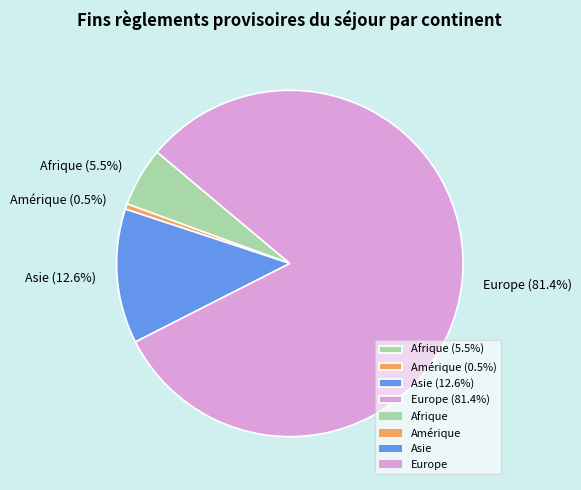

Do Afrique (5.5%) and Asie (12.6%) together represent more than half of the pie?

No